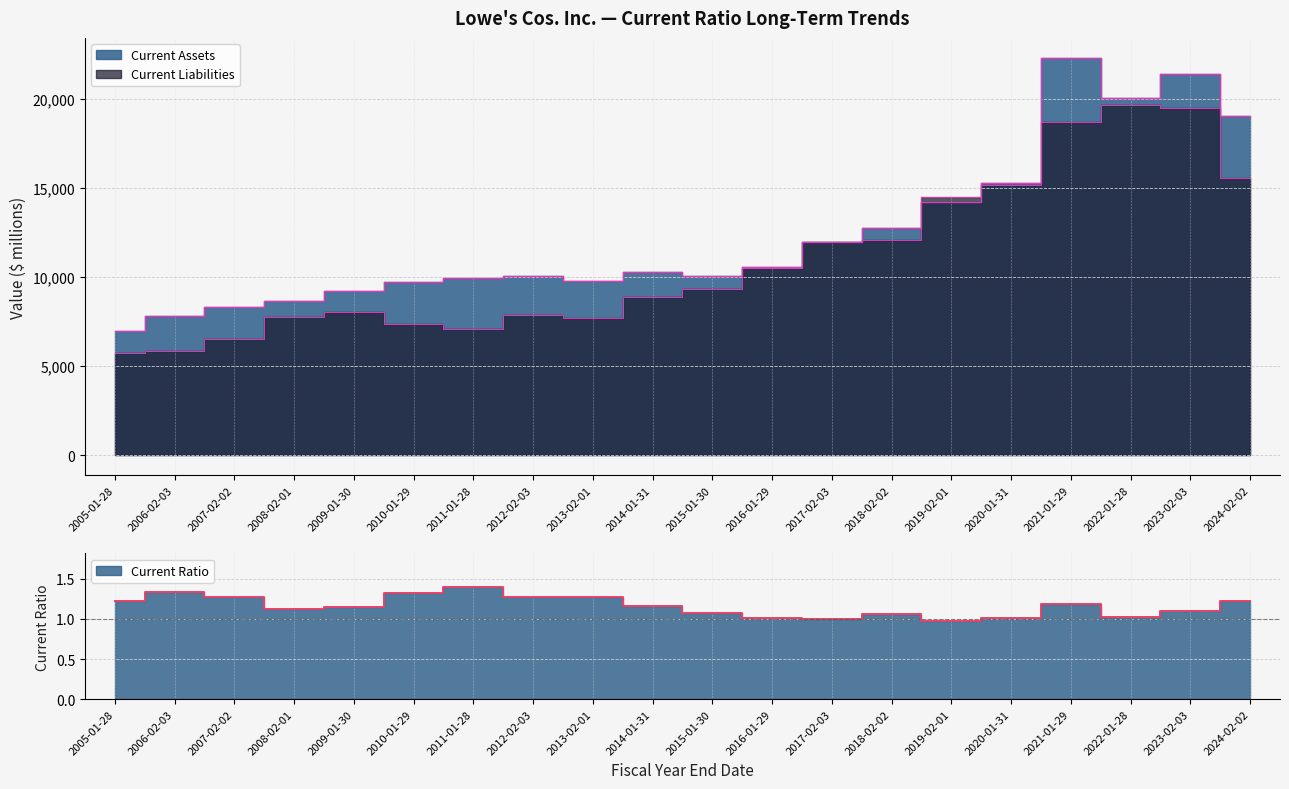

What is the maximum value for Current Ratio?

1.4